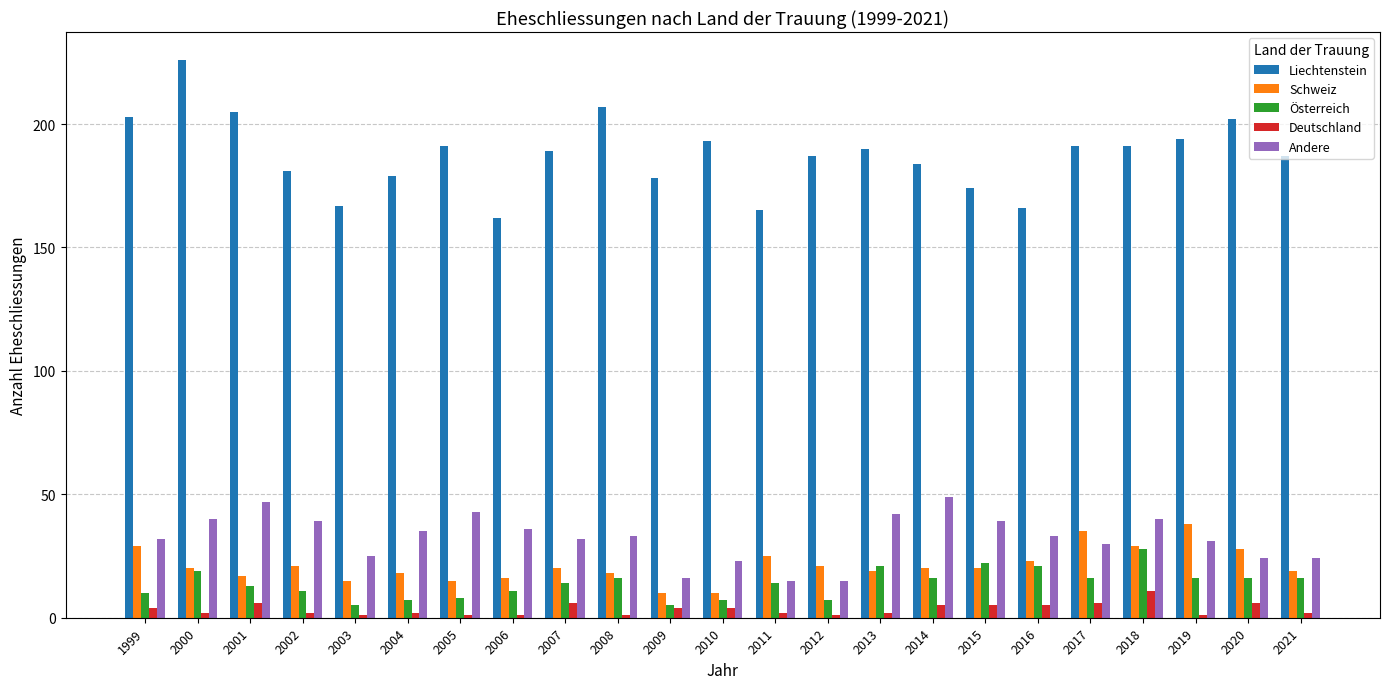

Rank the series by their maximum value, from lowest to highest.

Deutschland, Österreich, Schweiz, Andere, Liechtenstein